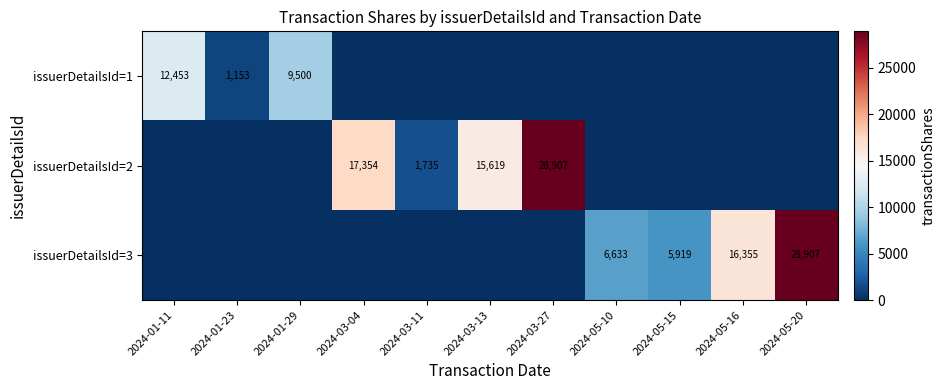

What is the sum of the issuerDetailsId=3 values at 2024-05-20 and 2024-05-16?

45262